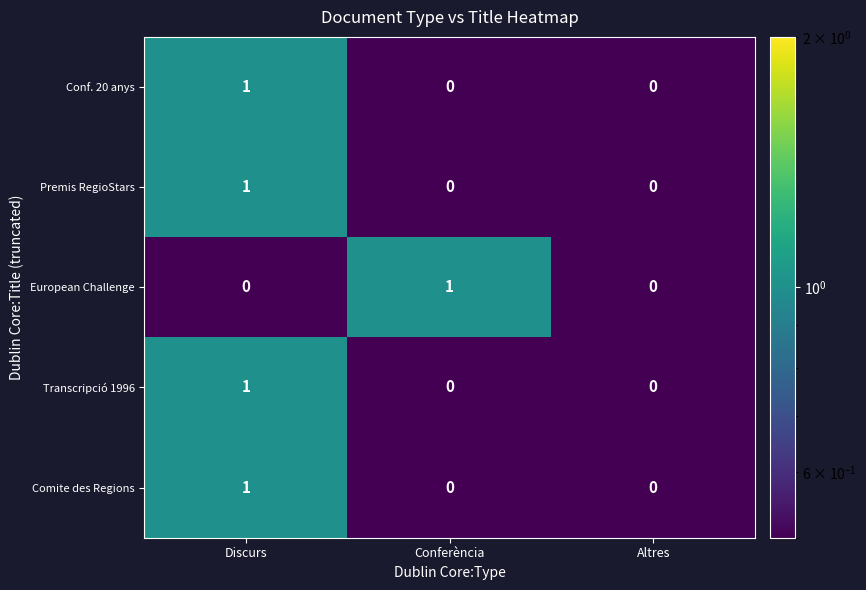

At which category is the sum across all series the highest?

Discurs